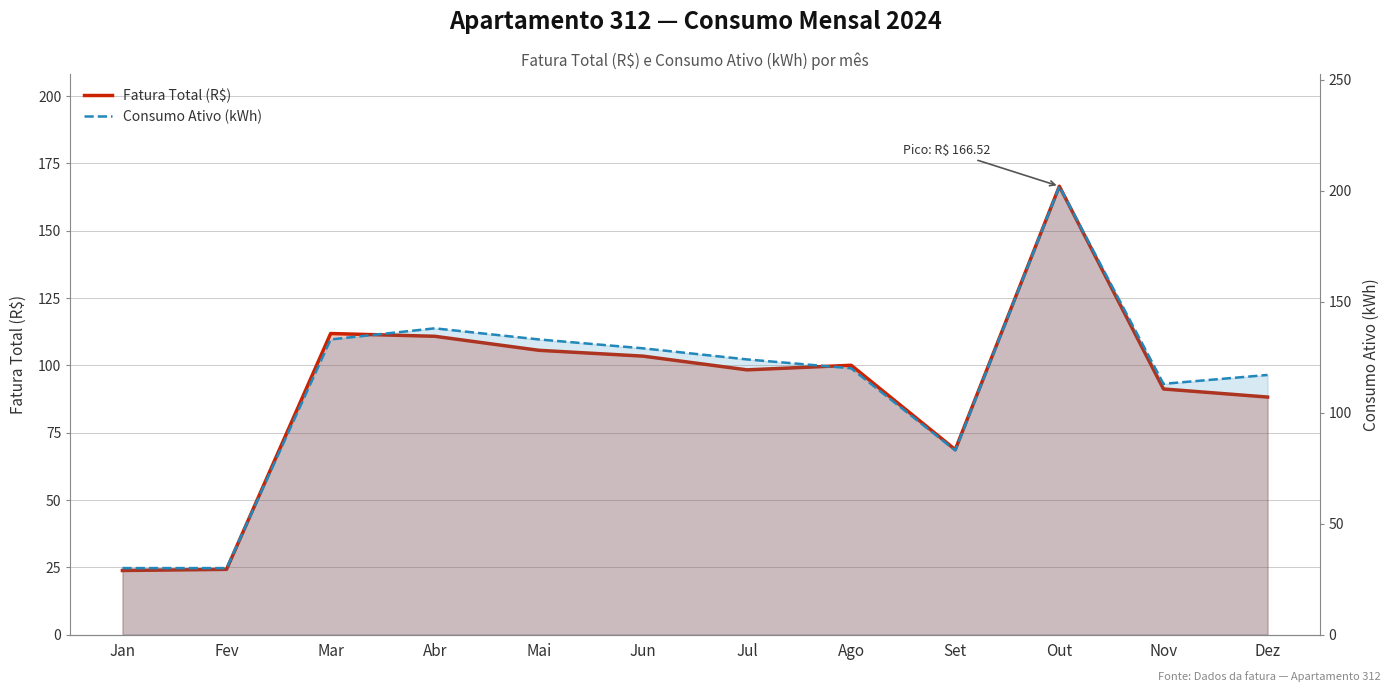

True or false: Fatura Total (R$) and Consumo Ativo (kWh) cross at least once.

False